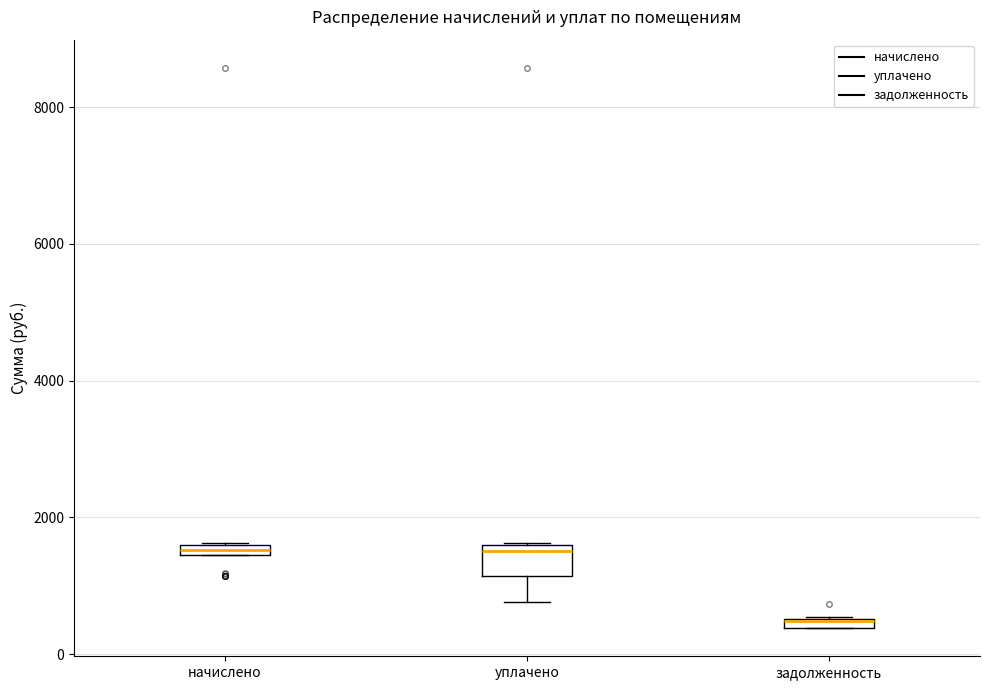

Which box is the tallest, from its lower edge to its upper edge?

уплачено